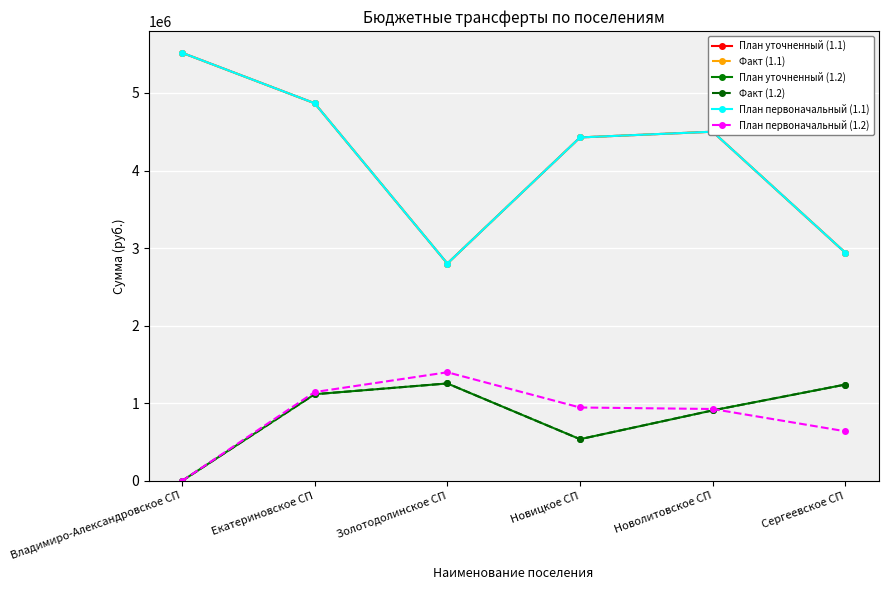

What is the label of the 6th point from the left?

Сергеевское СП